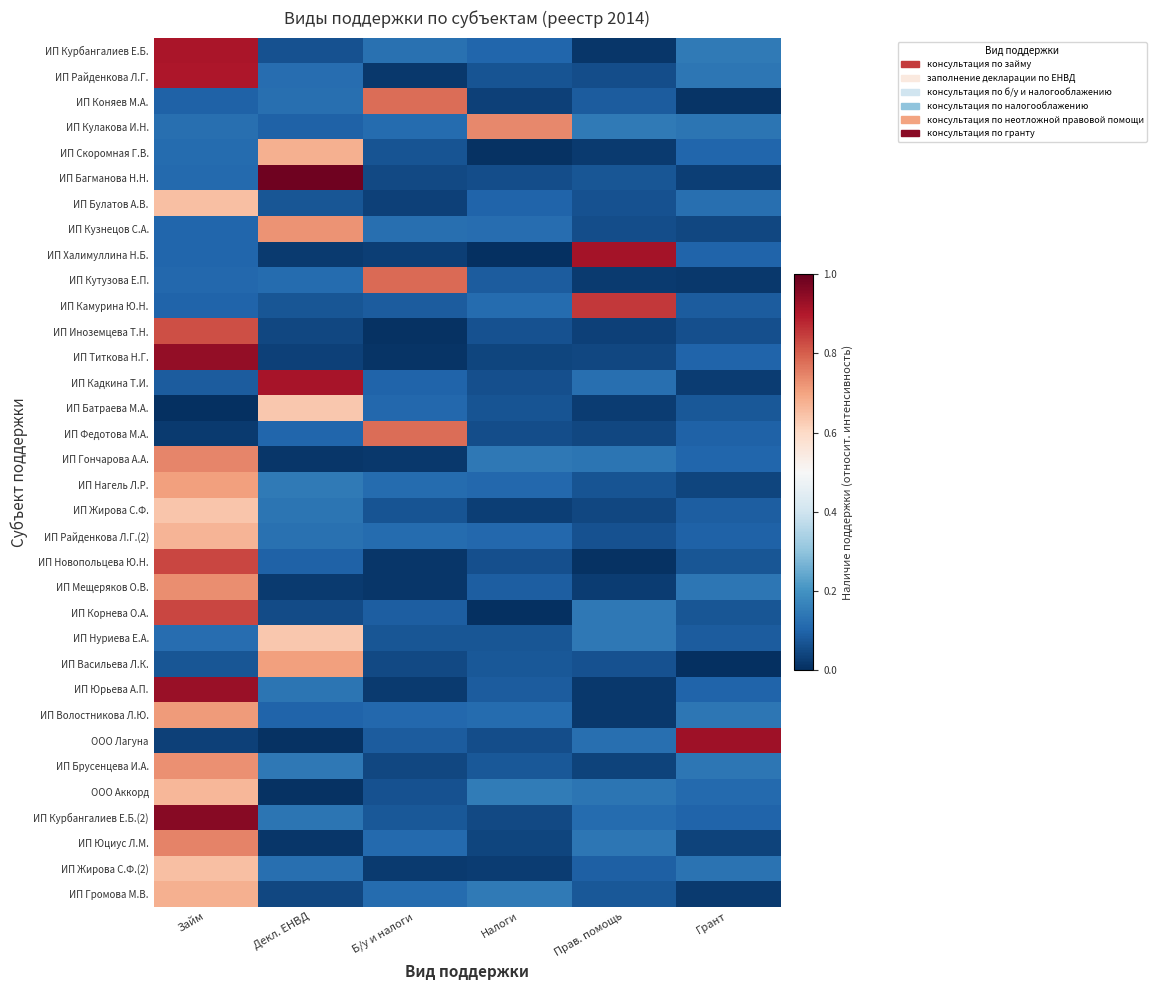

Rank the series by their maximum value, from lowest to highest.

ИП Нуриева Е.А., ИП Батраева М.А., ИП Жирова С.Ф., ИП Жирова С.Ф.(2), ИП Булатов А.В., ООО Аккорд, ИП Райденкова Л.Г.(2), ИП Скоромная Г.В., ИП Громова М.В., ИП Нагель Л.Р., ИП Васильева Л.К., ИП Волостникова Л.Ю., ИП Кузнецов С.А., ИП Брусенцева И.А., ИП Мещеряков О.В., ИП Кулакова И.Н., ИП Гончарова А.А., ИП Юциус Л.М., ИП Коняев М.А., ИП Федотова М.А., ИП Кутузова Е.П., ИП Иноземцева Т.Н., ИП Корнева О.А., ИП Новопольцева Ю.Н., ИП Камурина Ю.Н., ИП Райденкова Л.Г., ИП Курбангалиев Е.Б., ИП Кадкина Т.И., ИП Халимуллина Н.Б., ООО Лагуна, ИП Юрьева А.П., ИП Титкова Н.Г., ИП Курбангалиев Е.Б.(2), ИП Багманова Н.Н.